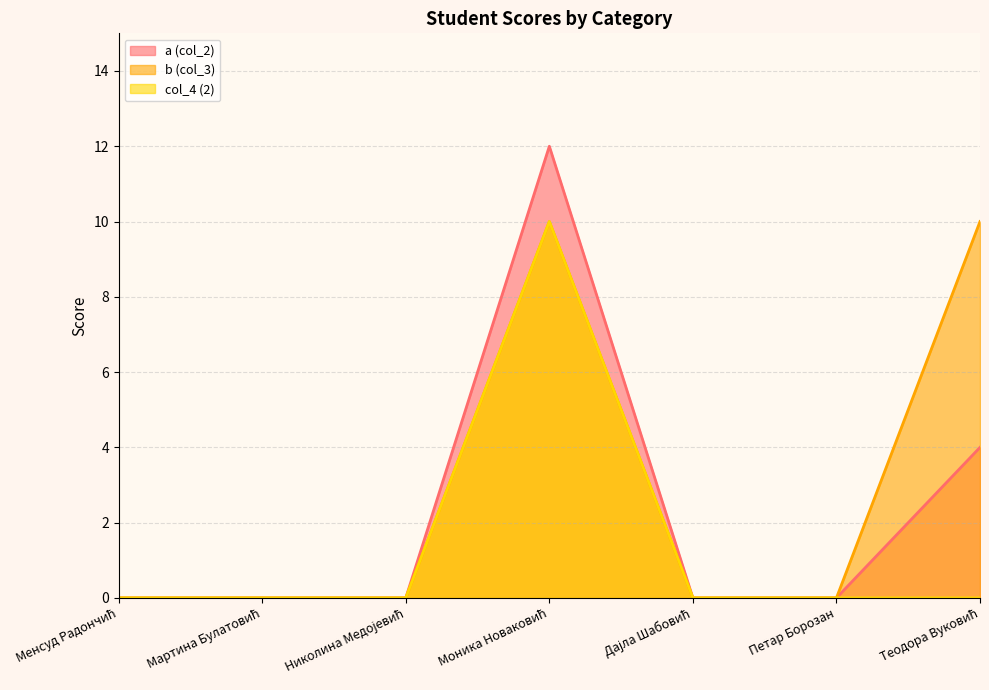

True or false: a (col_2) and b (col_3) cross at least once.

False